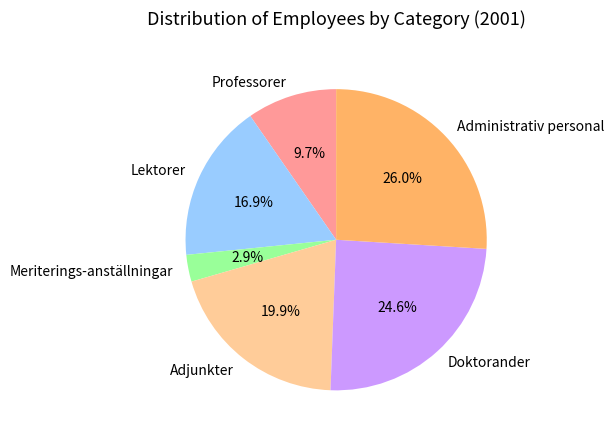

Which slice is the smallest?

Meriterings-anställningar